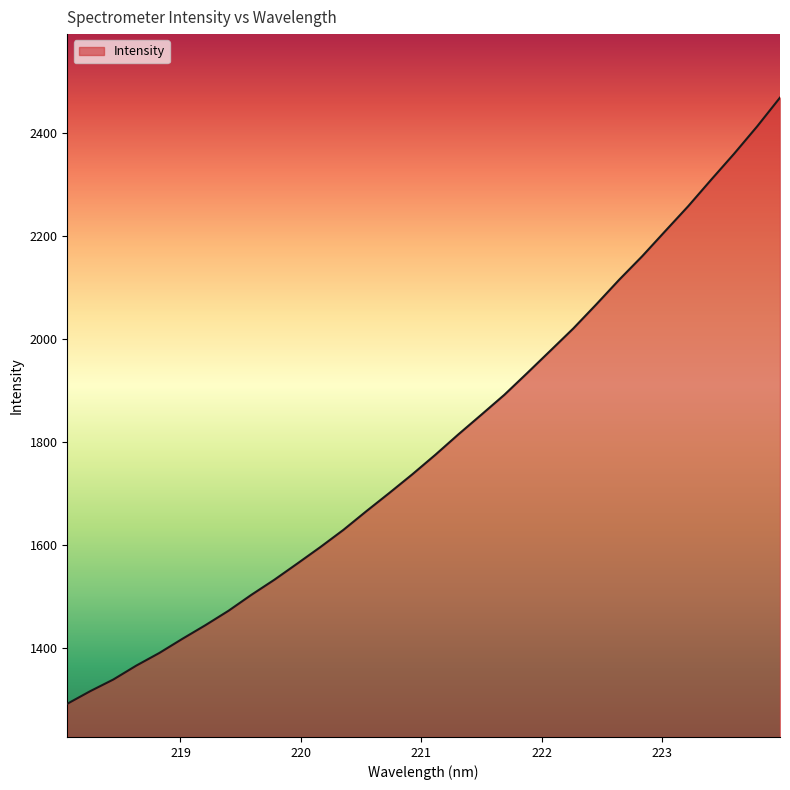

What is the maximum value shown in the chart?

2469.0